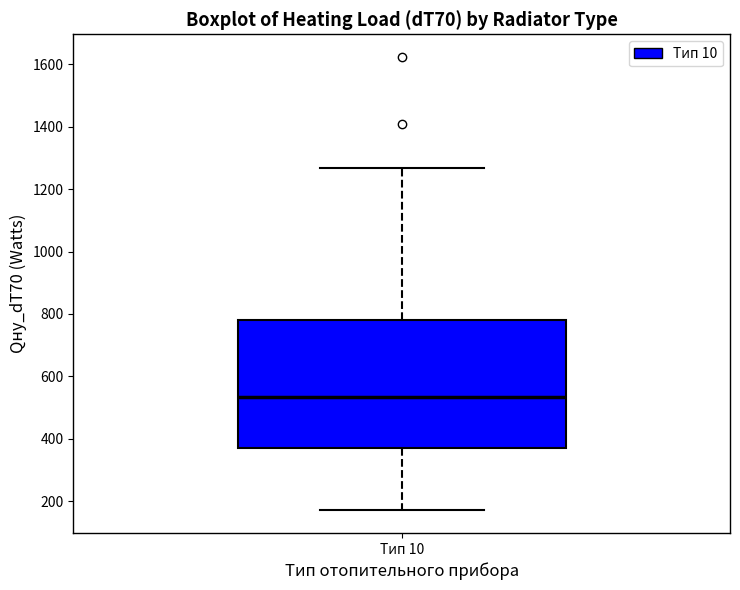

Transcribe this box plot: give where the median line is, the range the box spans, and where the two whiskers end, as read against the y-axis. The values are not printed on the chart, so give them approximately, as read against the axis.

median 540, box 380 to 780, whiskers 180 to 1260